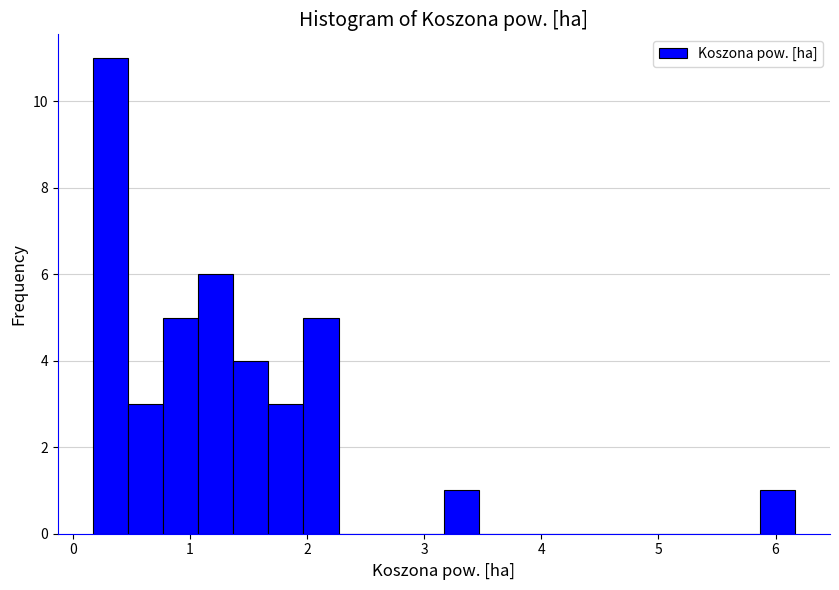

Read against the x-axis, roughly where is the centre of the tallest bar?

0.3